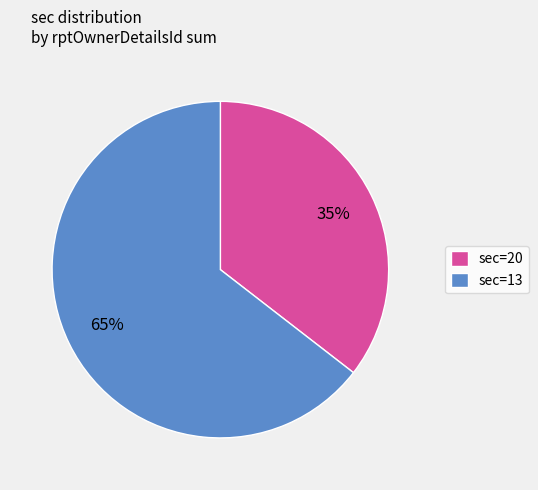

Rank the categories by value from lowest to highest.

sec=20, sec=13